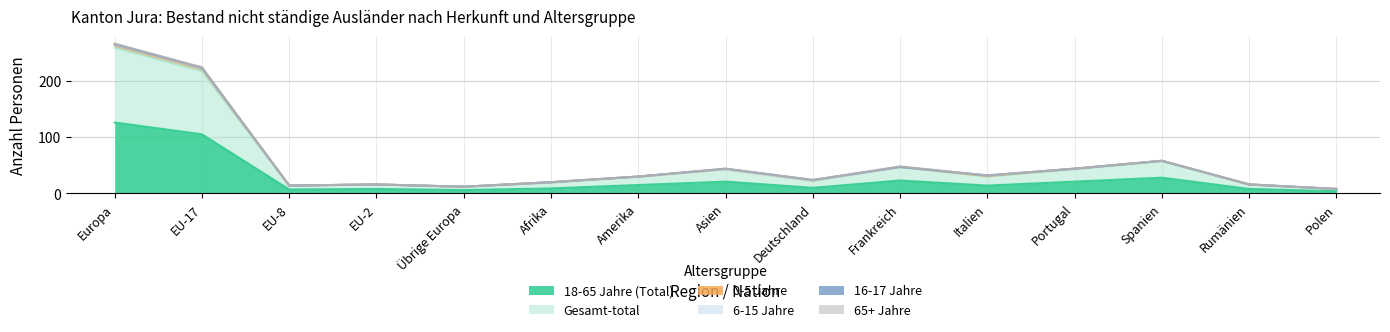

Count the 16-17 Jahre values in the range 0 to 1.

15